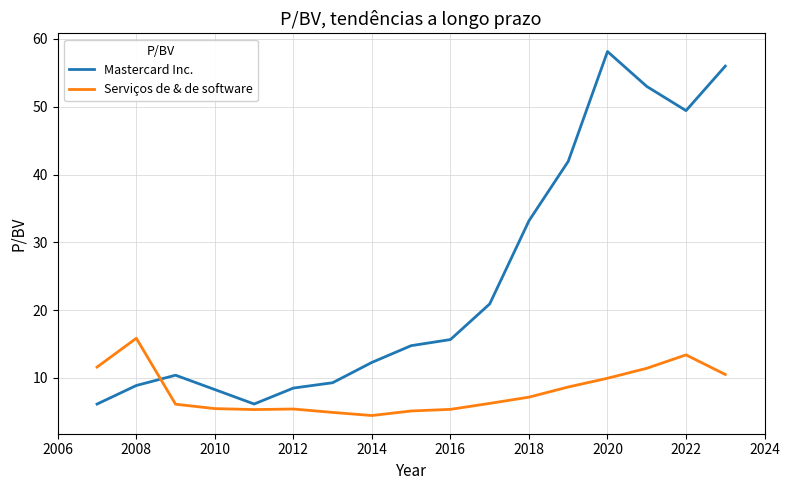

Is this an area chart (filled region under the line)?

No